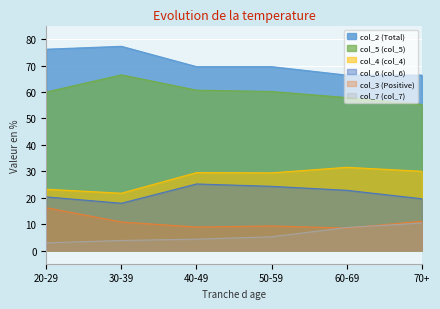

Reading left to right, transcribe all the data shown in this chart.

col_2 (Total): 20-29=76.2	30-39=77.3	40-49=69.6	50-59=69.6	60-69=66.4	70+=66.4
col_3 (Positive): 20-29=16.2	30-39=10.8	40-49=8.9	50-59=9.3	60-69=8.5	70+=11.1
col_4 (col_4): 20-29=23.2	30-39=21.7	40-49=29.5	50-59=29.4	60-69=31.5	70+=30.0
col_5 (col_5): 20-29=60.0	30-39=66.5	40-49=60.7	50-59=60.2	60-69=57.9	70+=55.3
col_6 (col_6): 20-29=20.3	30-39=17.9	40-49=25.2	50-59=24.3	60-69=22.8	70+=19.6
col_7 (col_7): 20-29=2.9	30-39=3.8	40-49=4.3	50-59=5.2	60-69=8.7	70+=10.4